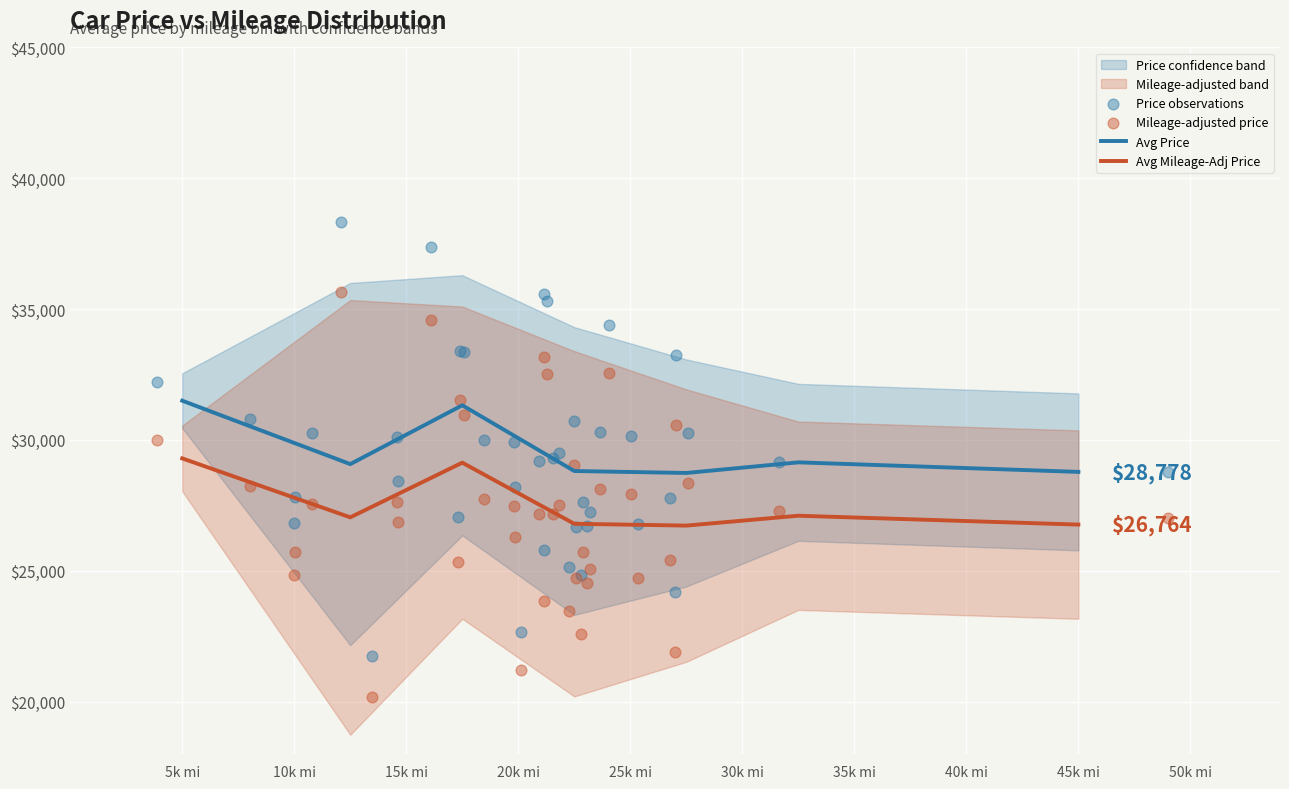

What is the maximum value for Avg Price?

31499.0